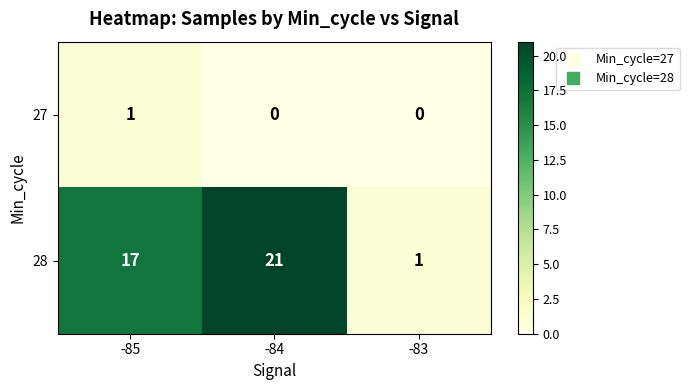

Rank the series by their average value, from highest to lowest.

28, 27